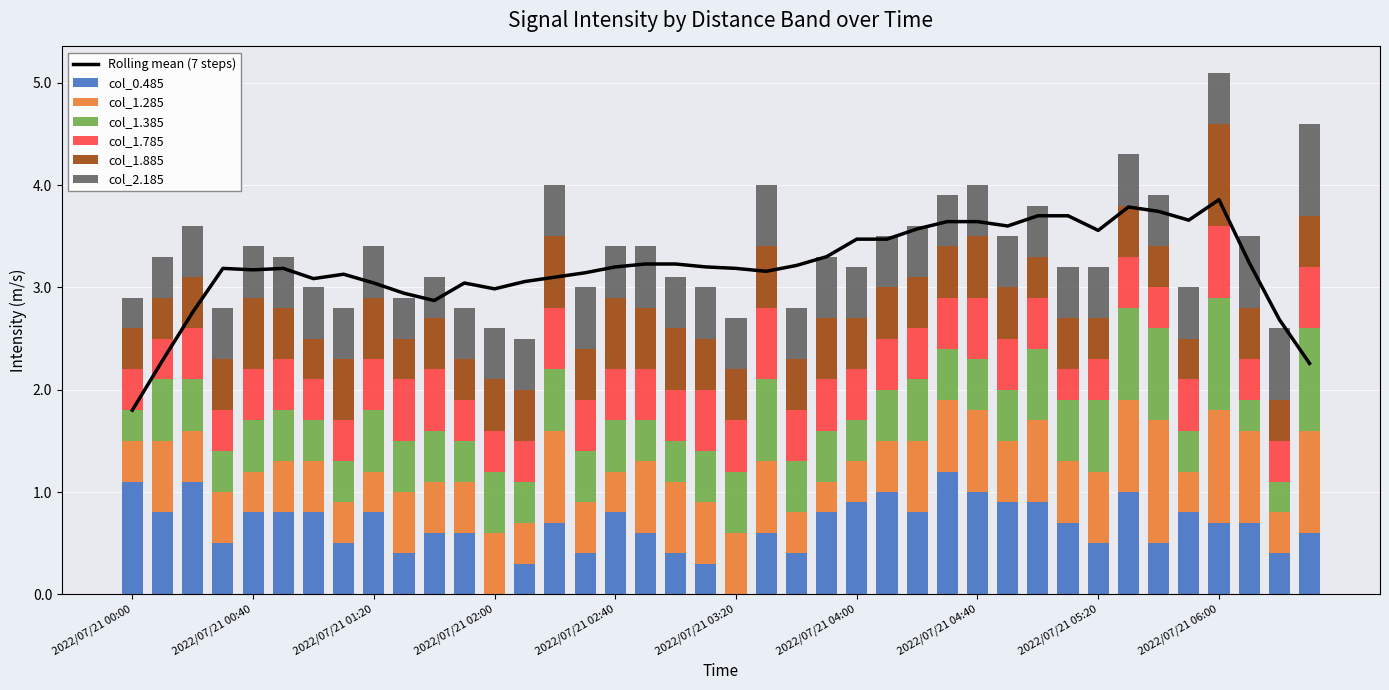

What is the difference between the second highest and minimum values in the col_0.485 series?

1.1